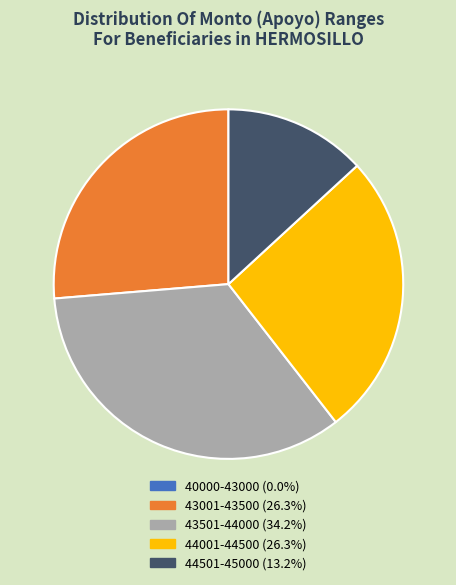

Is there a majority slice in this chart?

No